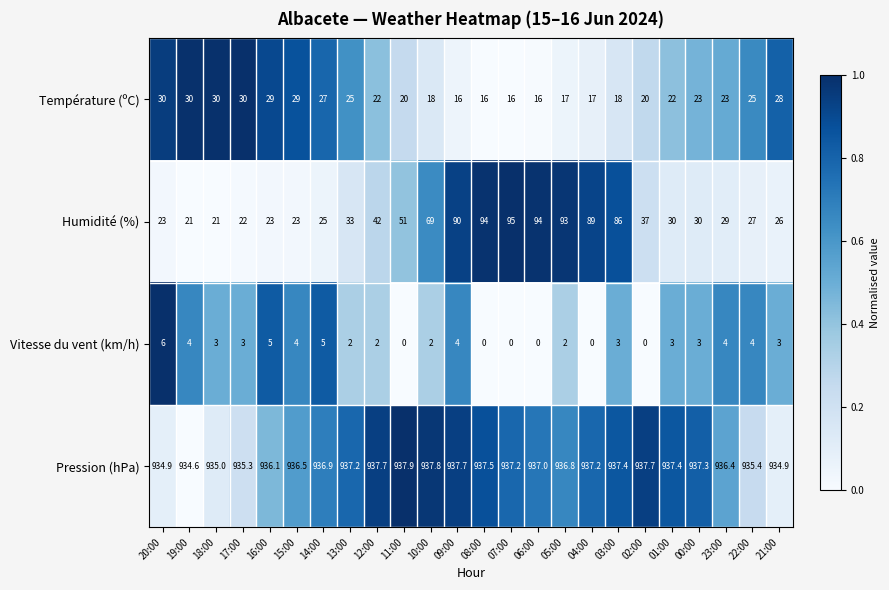

Rank the series at 12:00 from lowest to highest value.

Vitesse du vent (km/h), Température (ºC), Humidité (%), Pression (hPa)